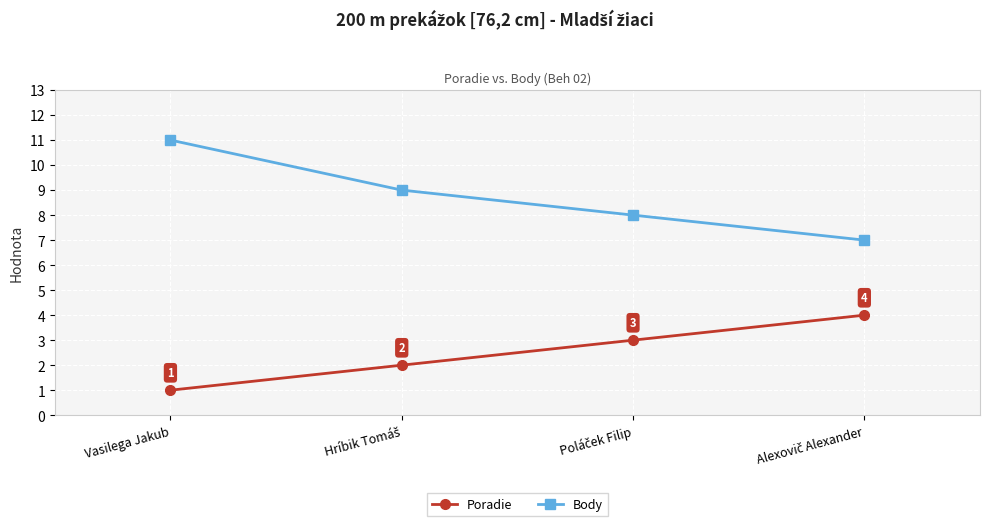

True or false: Poradie and Body cross at least once.

False